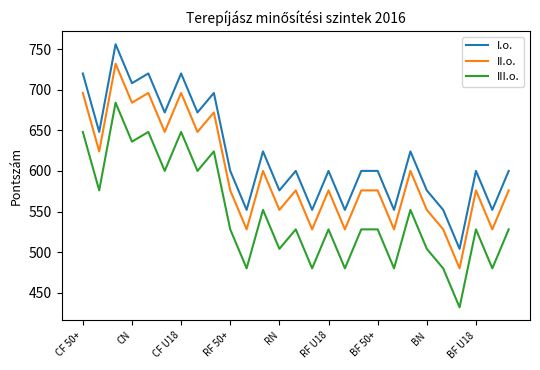

What is the maximum value shown in the chart?

756